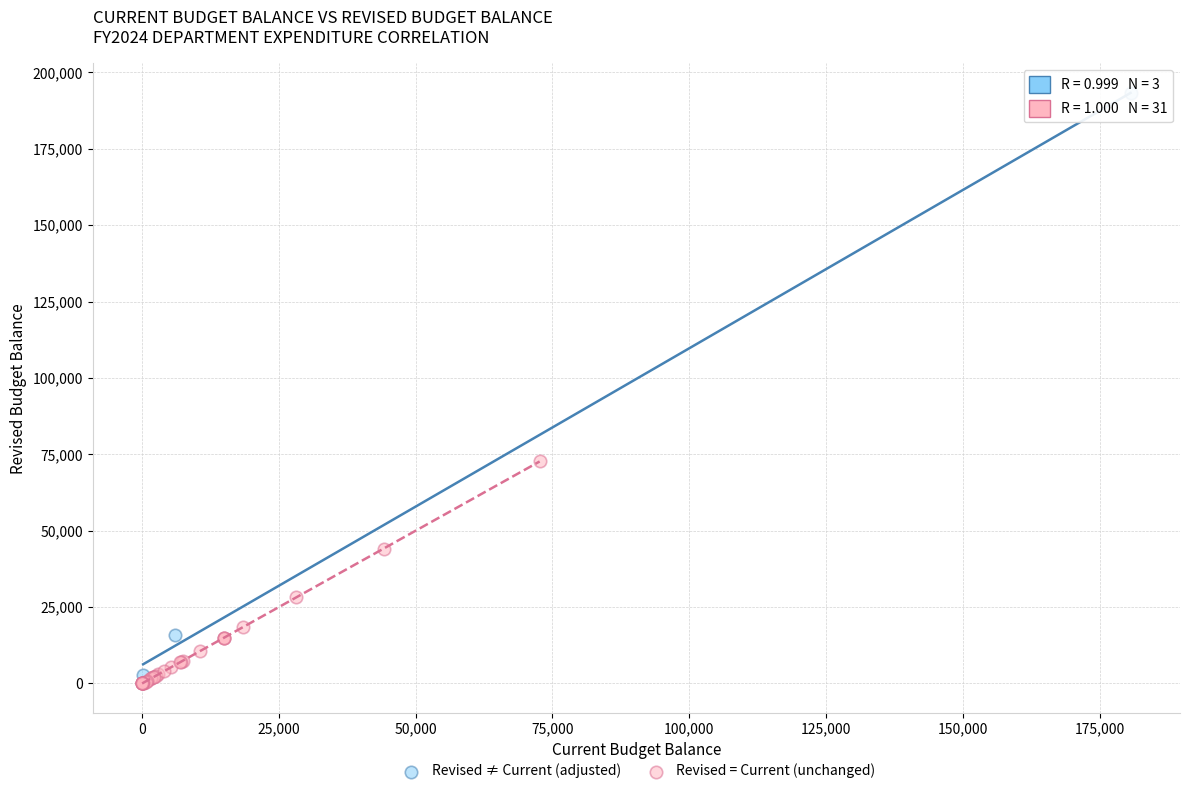

Which series contains the lowest Y value?

Revised = Current (unchanged)